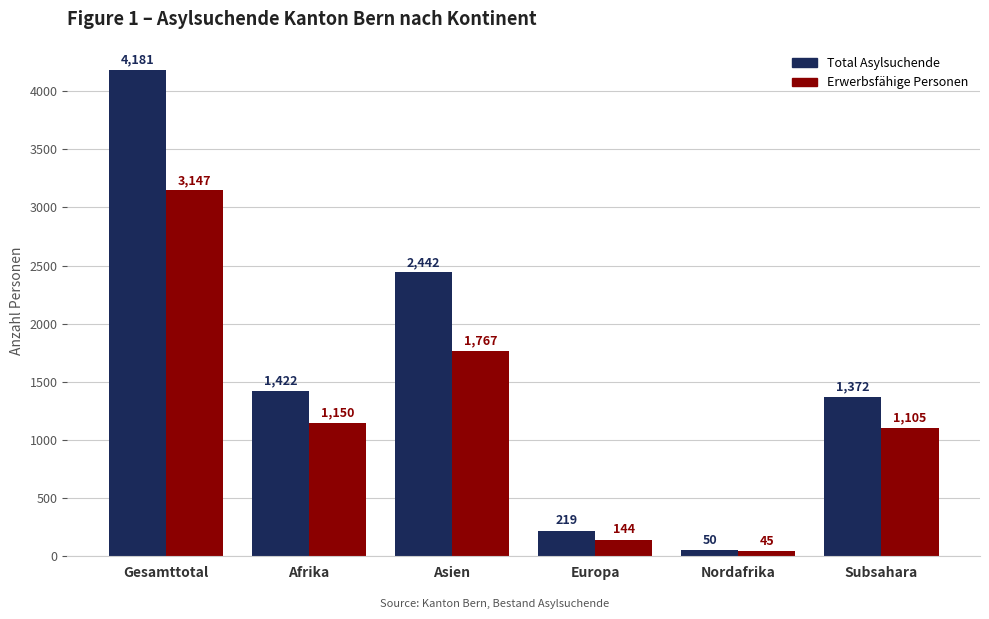

Rank the series at Nordafrika from lowest to highest value.

Erwerbsfähige Personen, Total Asylsuchende